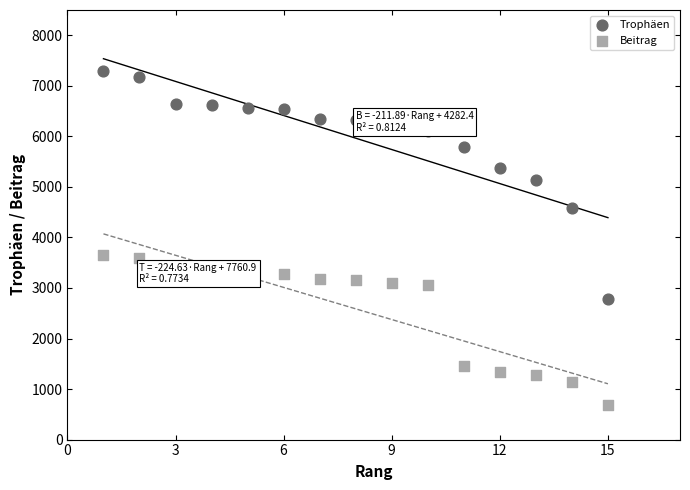

Which series reaches the minimum Y coordinate?

Beitrag